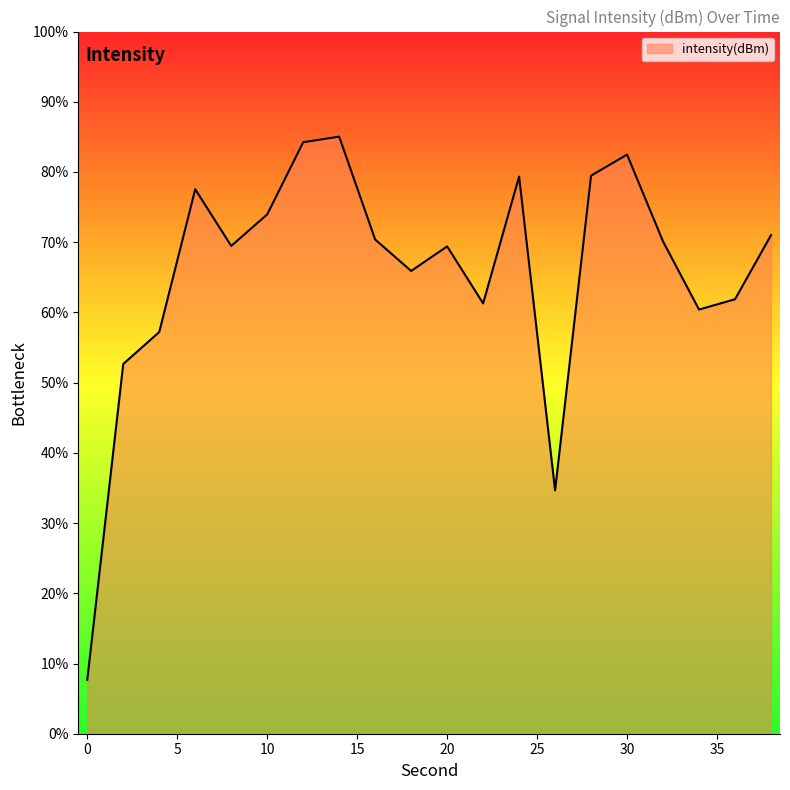

What is the minimum value shown in the chart?

7.7